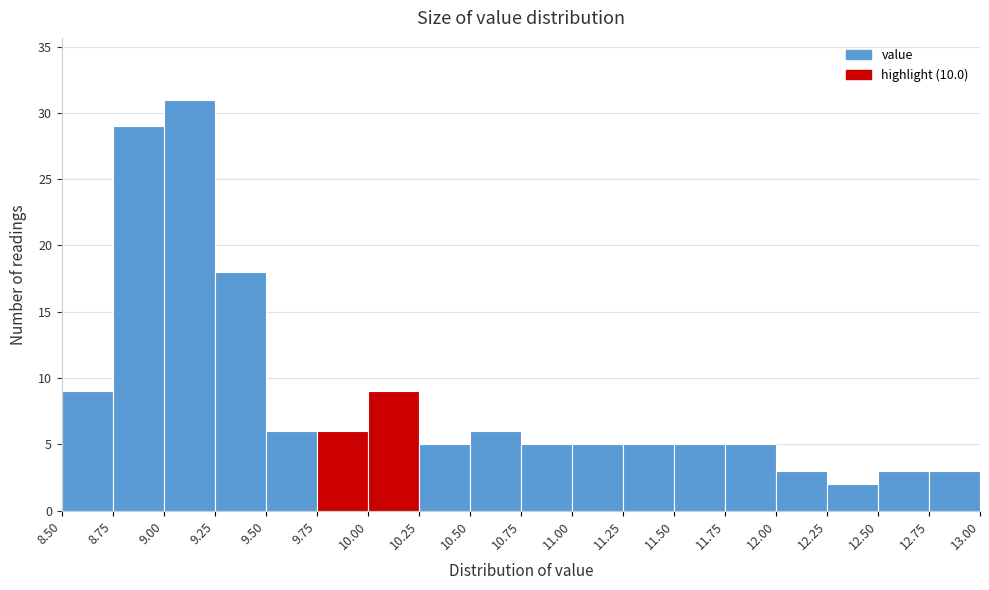

Reading left to right, list every bar in this chart as the range it spans on the x-axis followed by its height. The values are not printed on the chart, so give them approximately, as read against the axis.

8.50 to 8.75: 9
8.75 to 9.00: 29
9.00 to 9.25: 31
9.25 to 9.50: 18
9.50 to 9.75: 6
9.75 to 10.00: 6
10.00 to 10.25: 9
10.25 to 10.50: 5
10.50 to 10.75: 6
10.75 to 11.00: 5
11.00 to 11.25: 5
11.25 to 11.50: 5
11.50 to 11.75: 5
11.75 to 12.00: 5
12.00 to 12.25: 3
12.25 to 12.50: 2
12.50 to 12.75: 3
12.75 to 13.00: 3